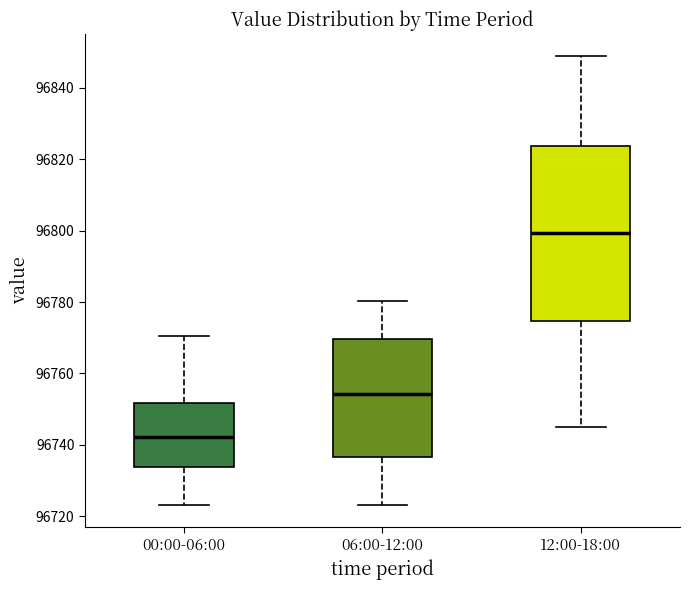

Reading left to right, read every box against the y-axis: the position of its median line, the range the box covers, and the ends of its whiskers. The values are not printed on the chart, so give them approximately, as read against the axis.

00:00-06:00: median 96742, box 96734 to 96752, whiskers 96724 to 96770
06:00-12:00: median 96754, box 96736 to 96770, whiskers 96724 to 96780
12:00-18:00: median 96800, box 96774 to 96824, whiskers 96746 to 96848